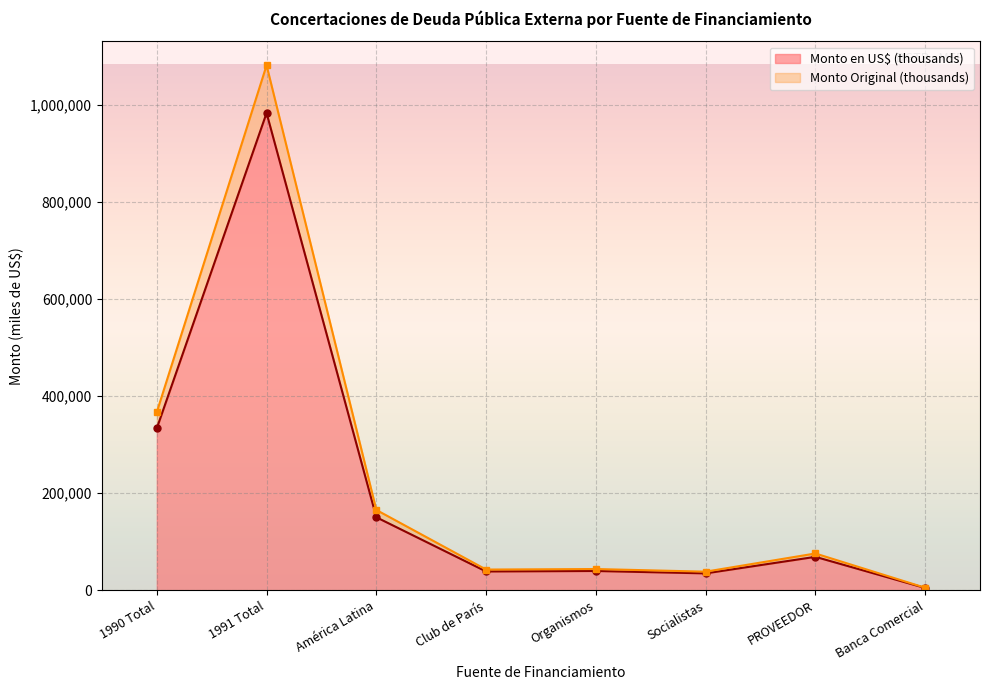

What is the spread (max minus min) of values at Socialistas?

3506.0